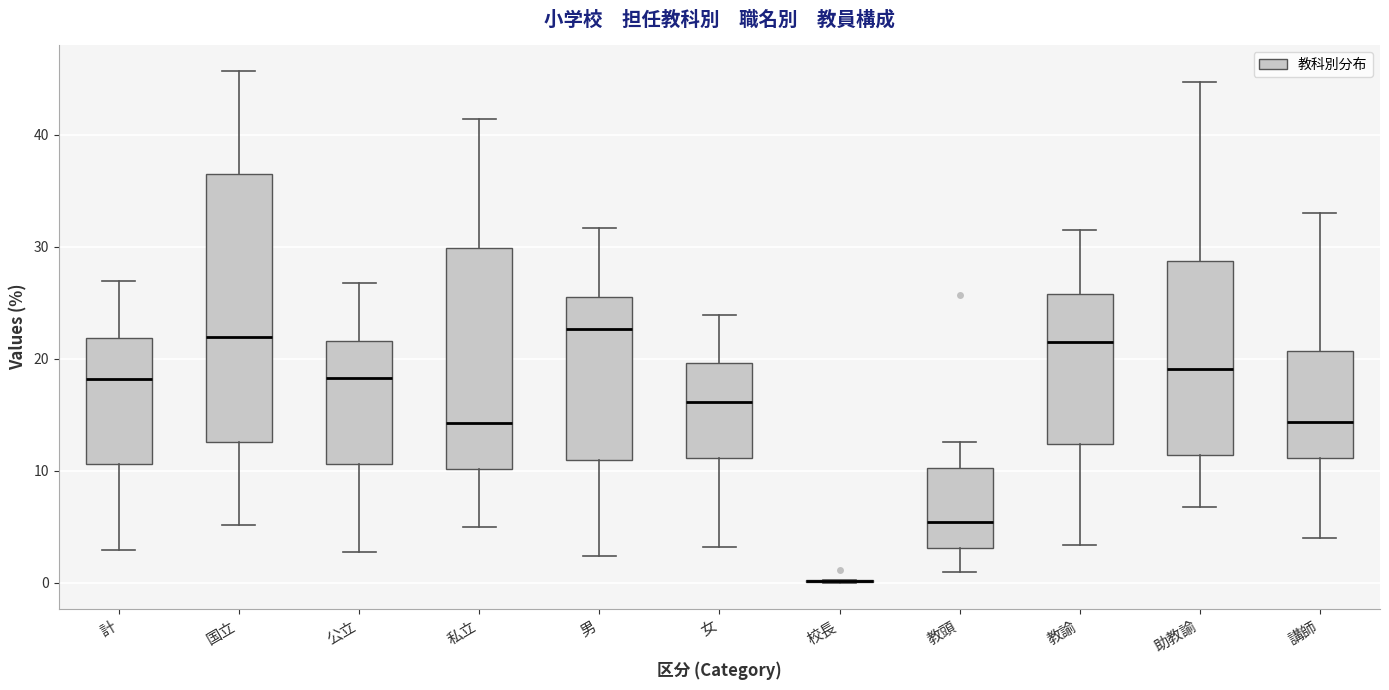

Where is the lower edge of the box for 教諭 on the y-axis? The values are not printed on the chart, so give them approximately, as read against the axis.

12